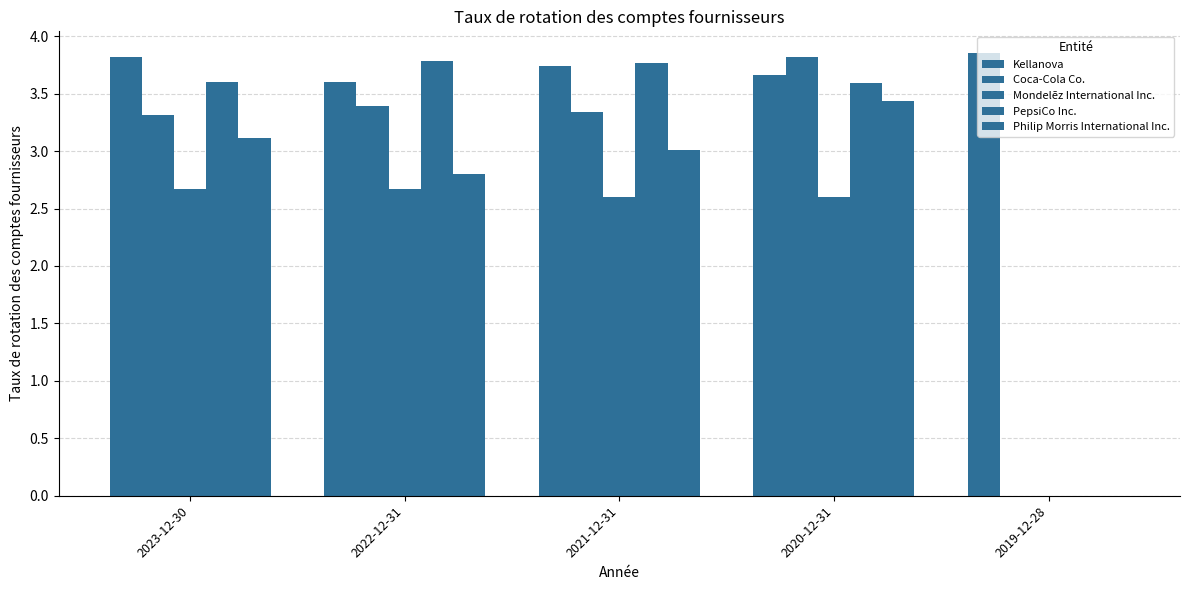

List the series in order of their peak value, lowest first.

Mondelēz International Inc., Philip Morris International Inc., PepsiCo Inc., Coca-Cola Co., Kellanova